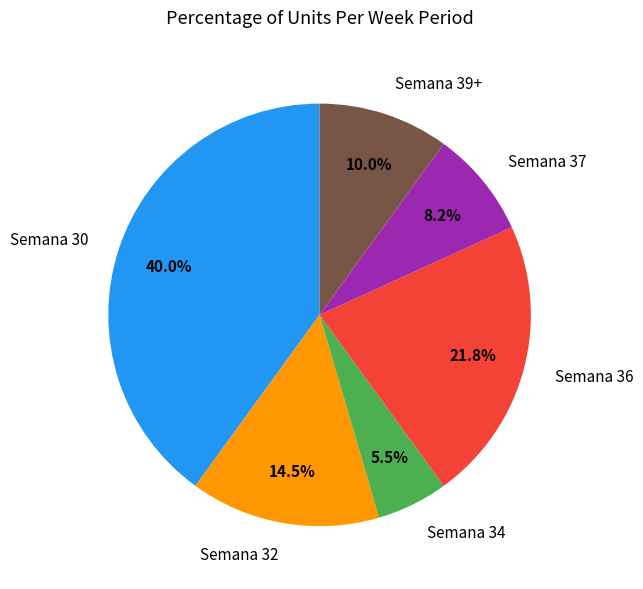

Which slice is the largest?

Semana 30